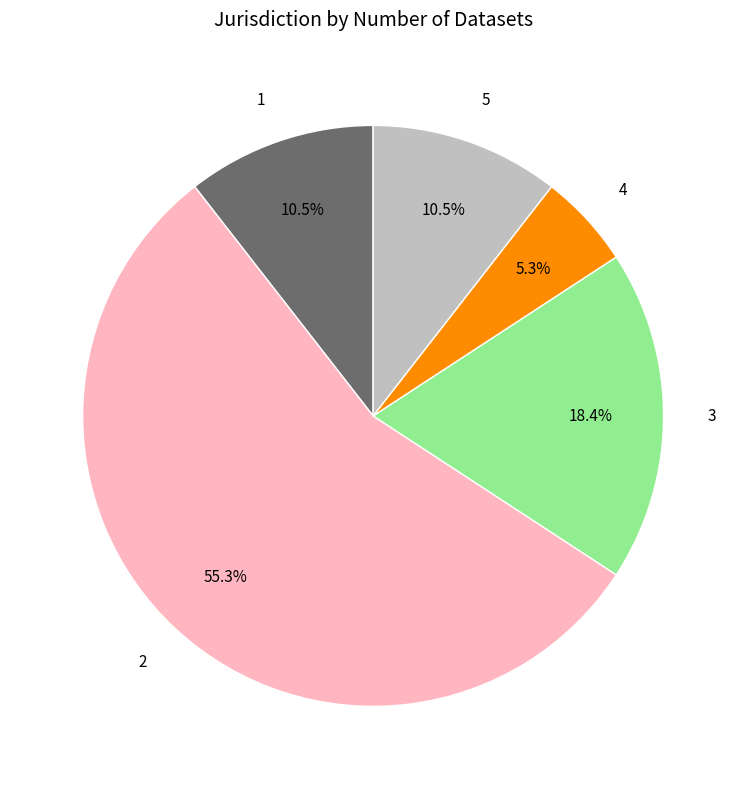

Count the number of slices in the pie.

5